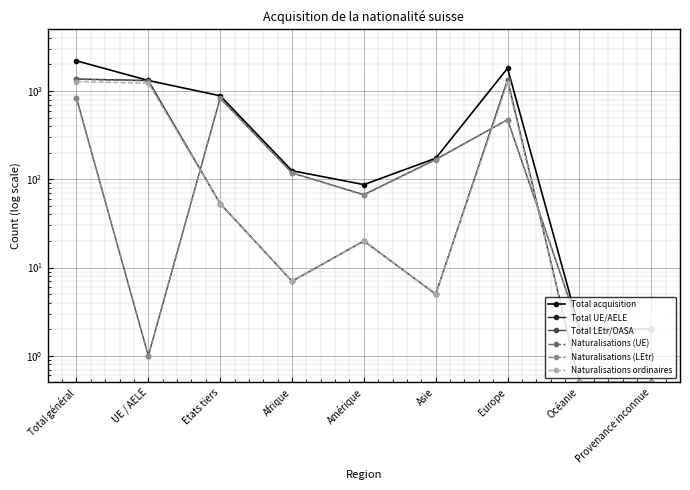

Which category has the lowest value in the Naturalisations ordinaires series?

Océanie